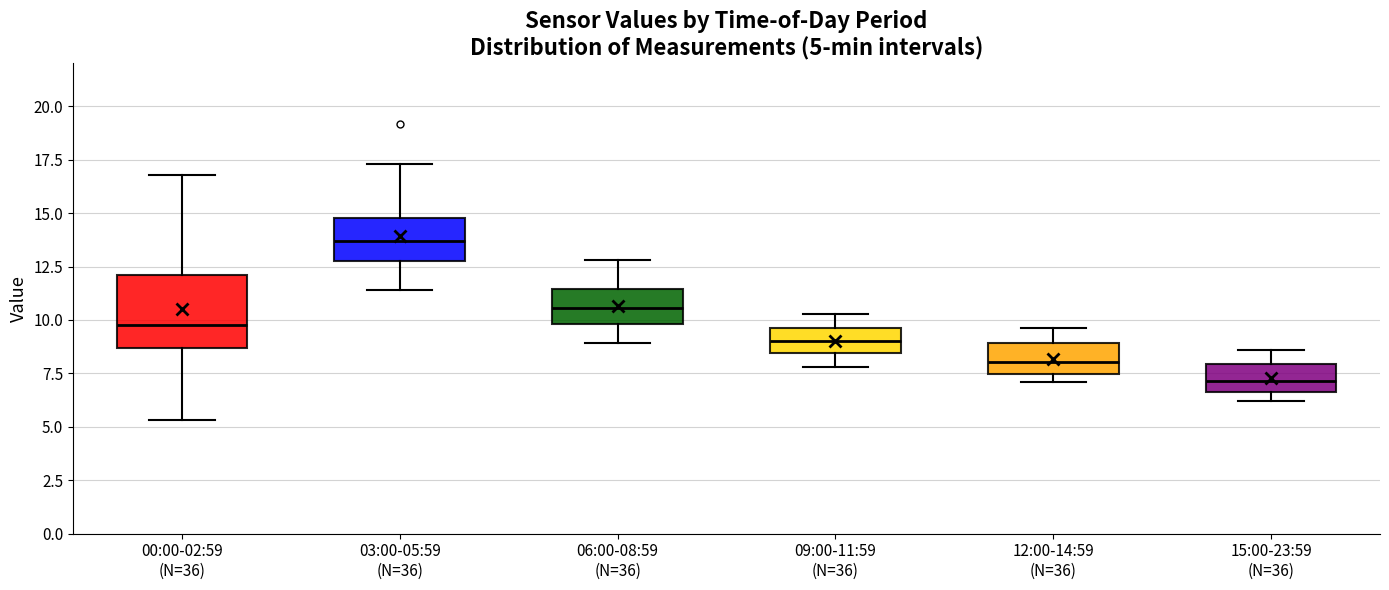

Which box's median line is the lowest?

15:00-23:59 (N=36)